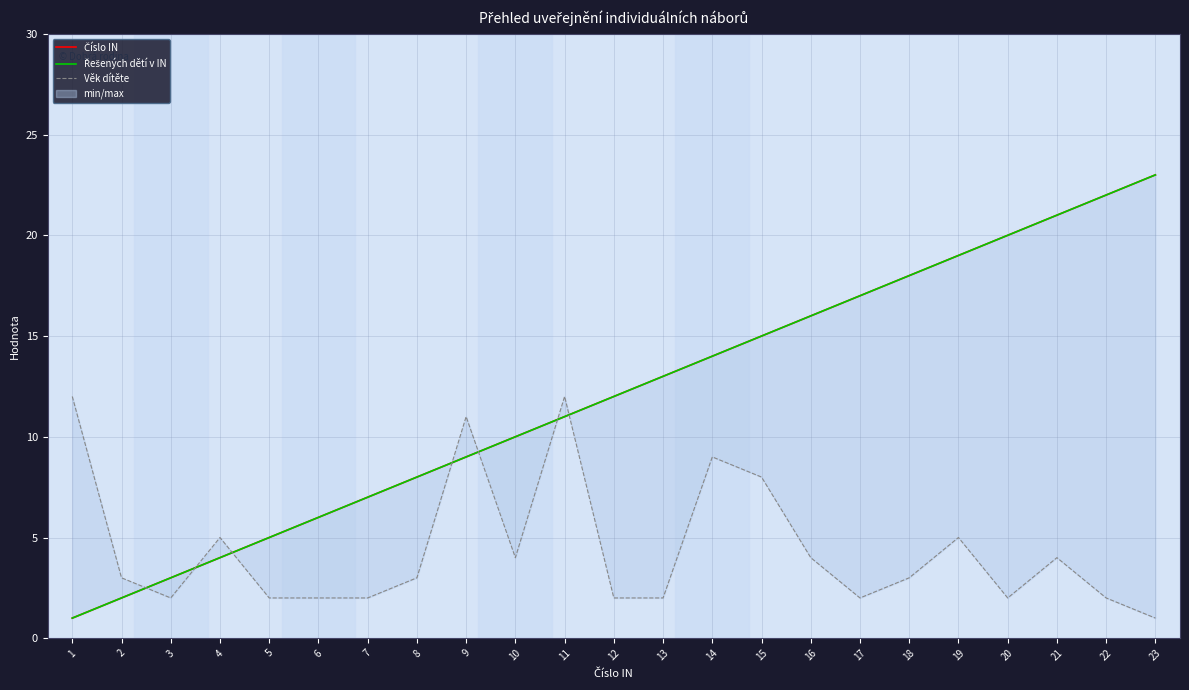

How many categories are shown in the chart?

23